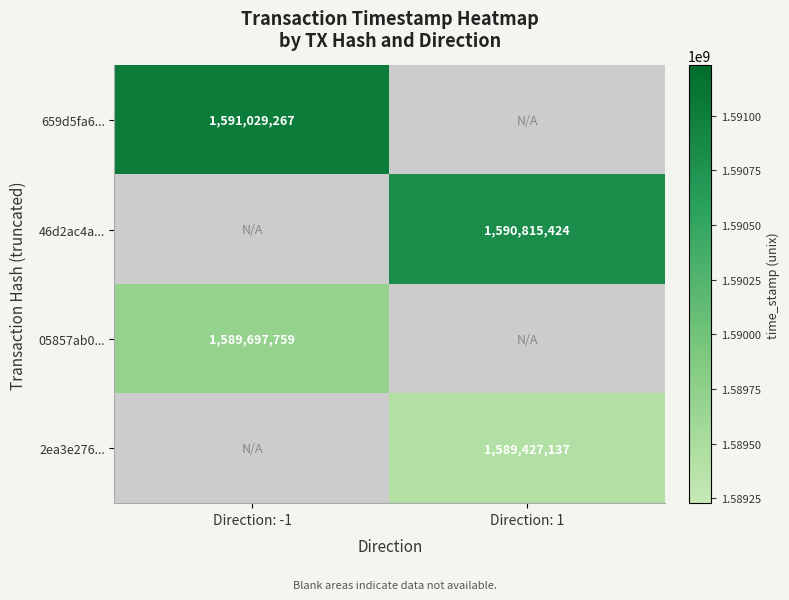

At how many categories does at least one series exceed 1590131278?

2